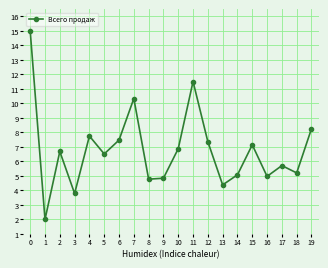

The value at 7 is 10.3. True or false?

True